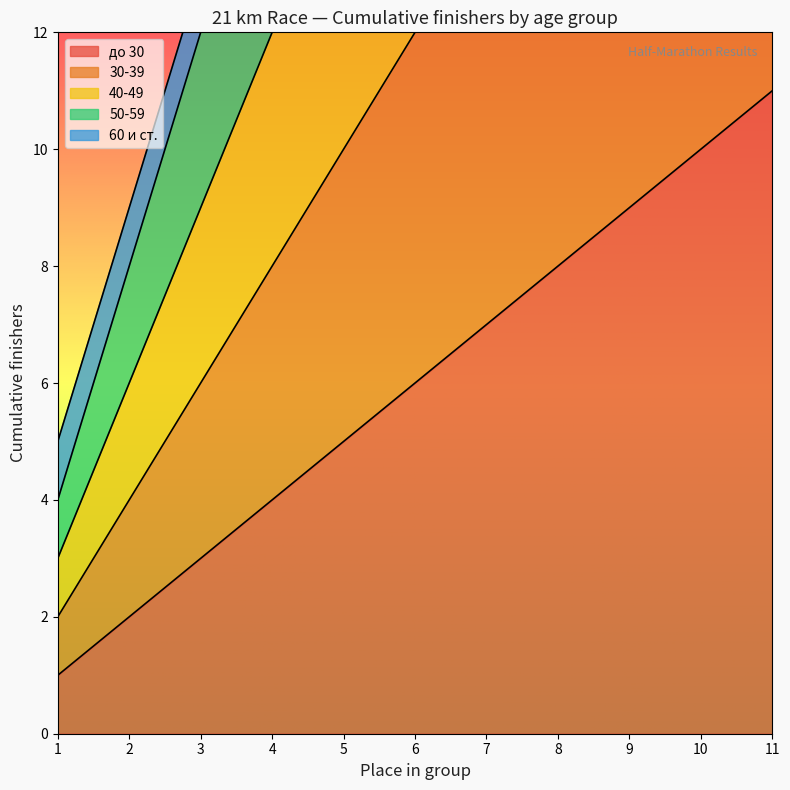

Does the chart have visible grid lines?

No